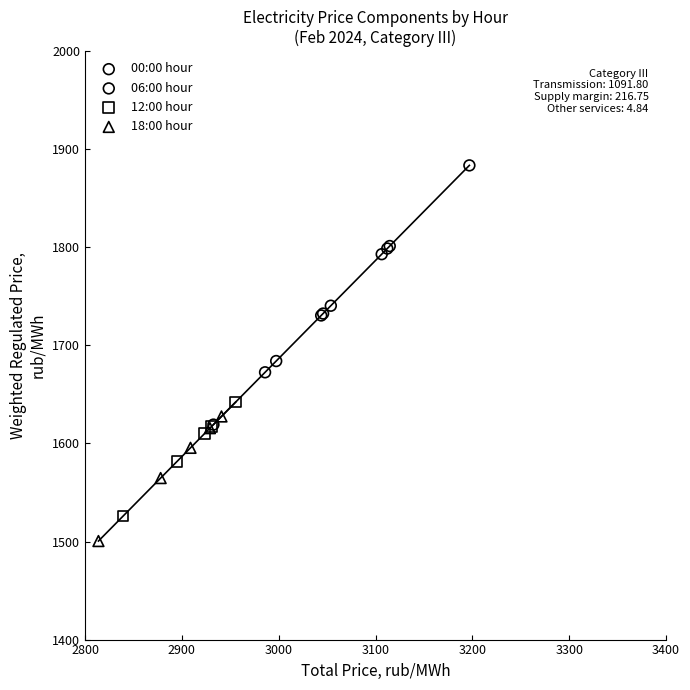

Which series reaches the maximum Y coordinate?

00:00 hour